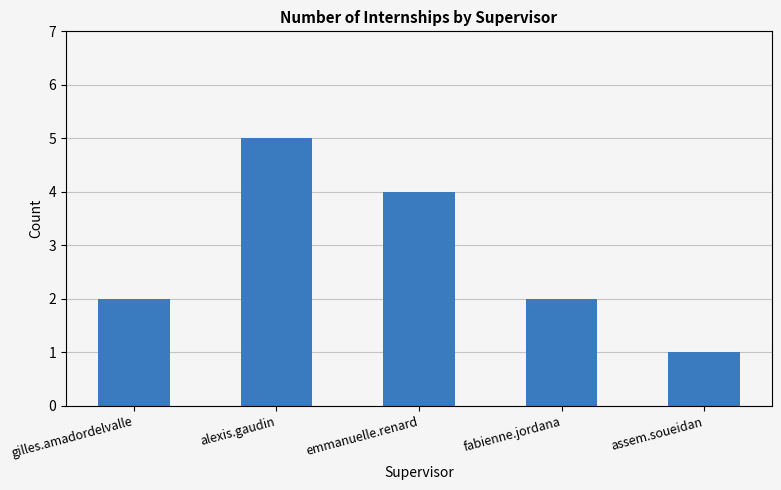

How many distinct data groups are displayed?

1